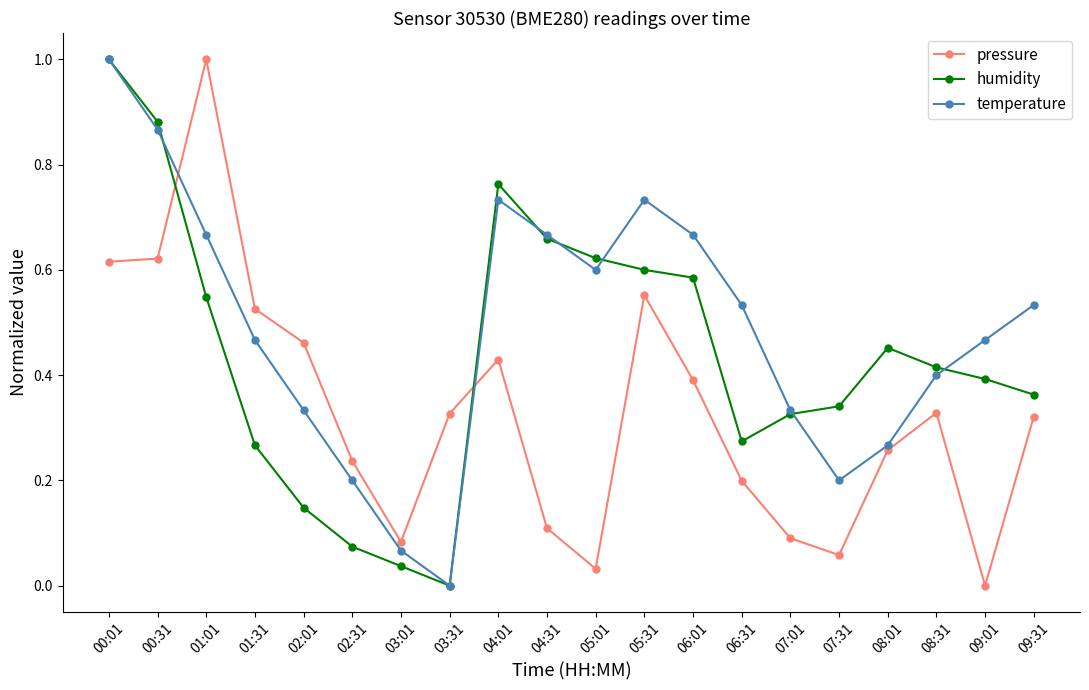

How many lines are shown in the chart?

3